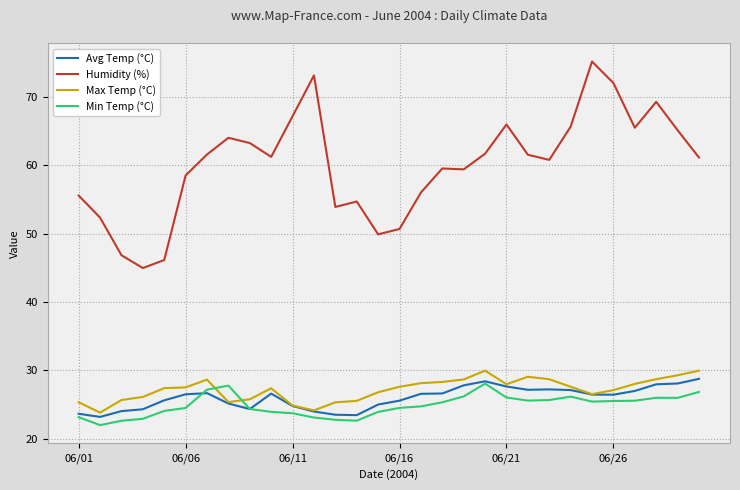

Which series has the widest spread of values?

Humidity (%)